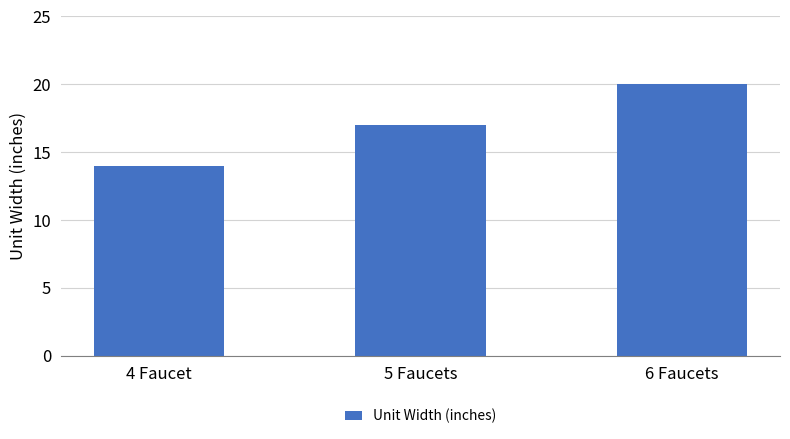

Is it true that the value at 5 Faucets is 17?

True